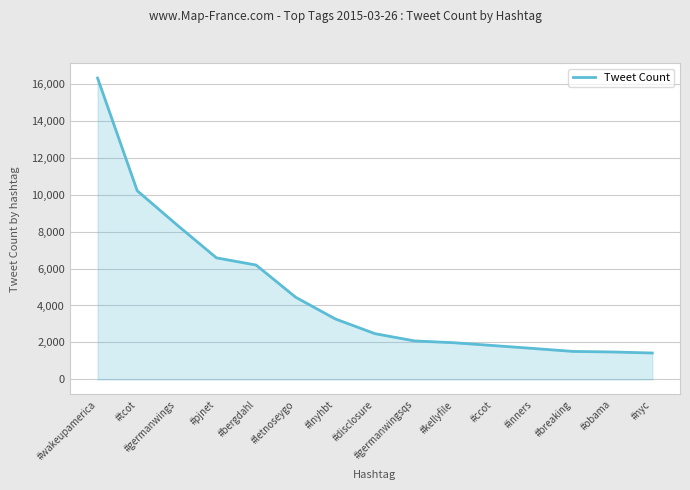

What is the ratio of the value at #tcot to the value at #inners?

6.1